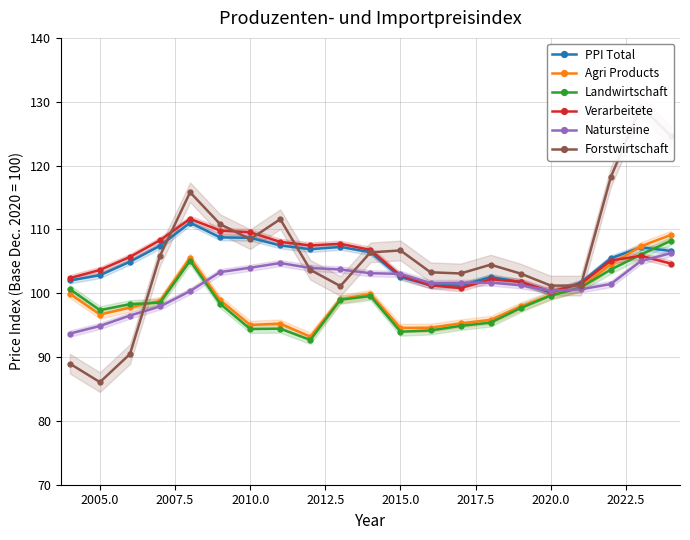

Is it true that Verarbeitete equals 100.2 at 2020.0?

True